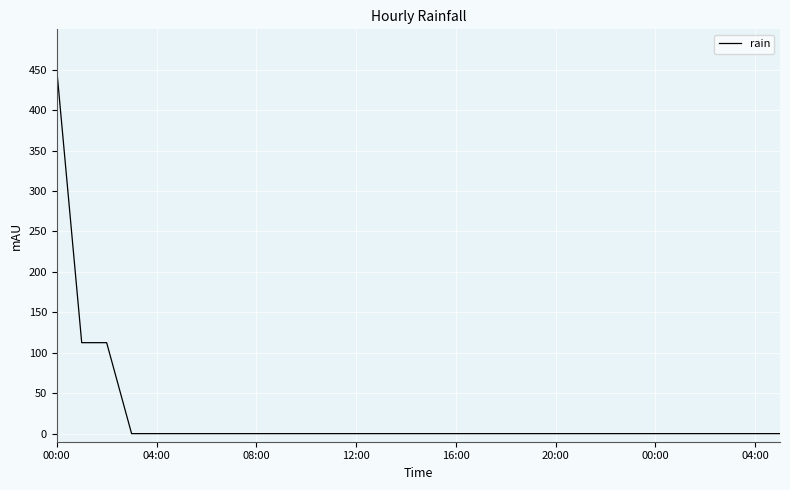

What is the difference between the maximum and minimum values?

450.0